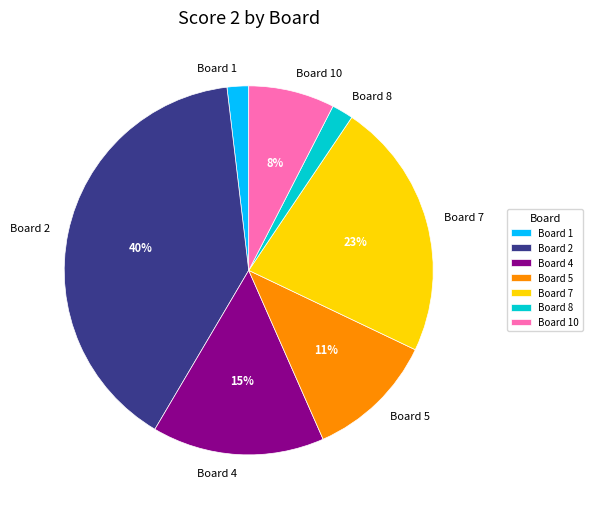

Does any single category account for the majority?

No